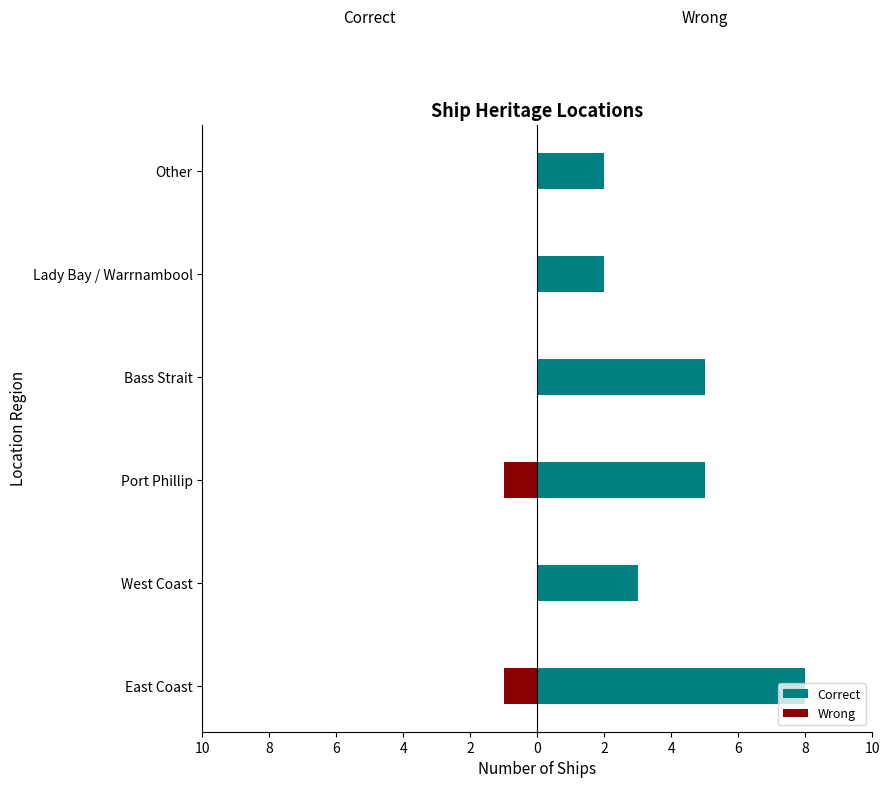

The value of Correct at Other is 2. True or false?

True